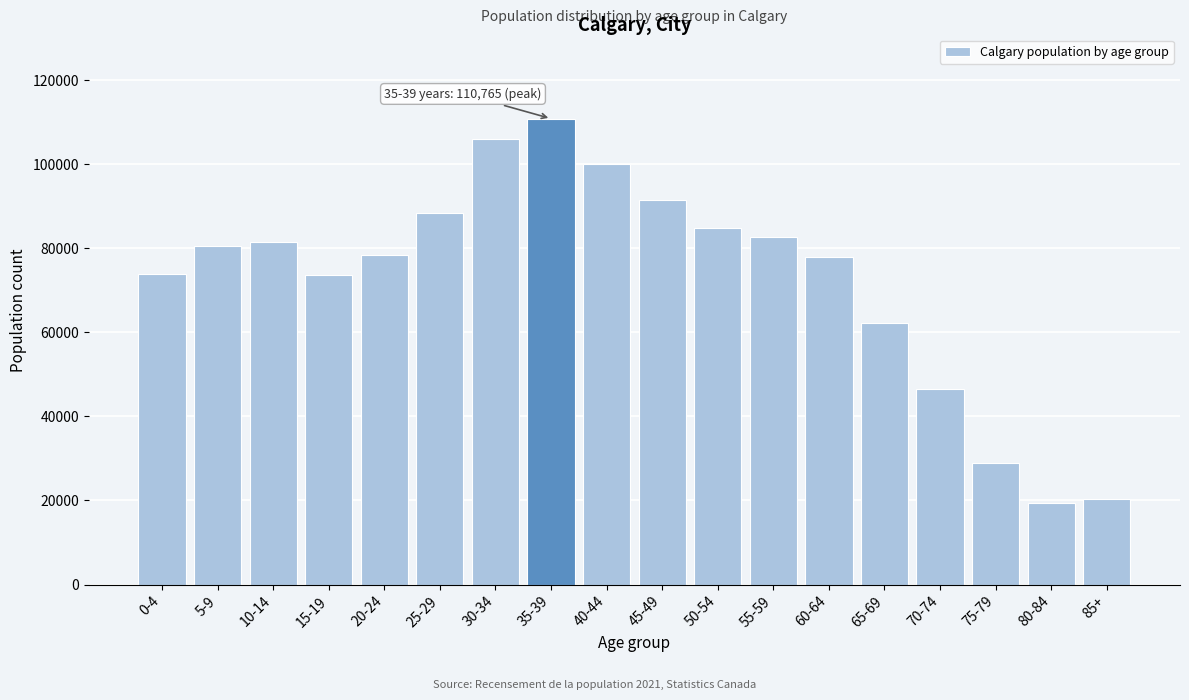

What is the change in value from 70-74 to 80-84?

-27090